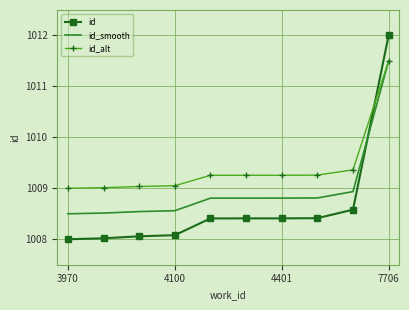

What is the average value of the id_alt series?

1009.4